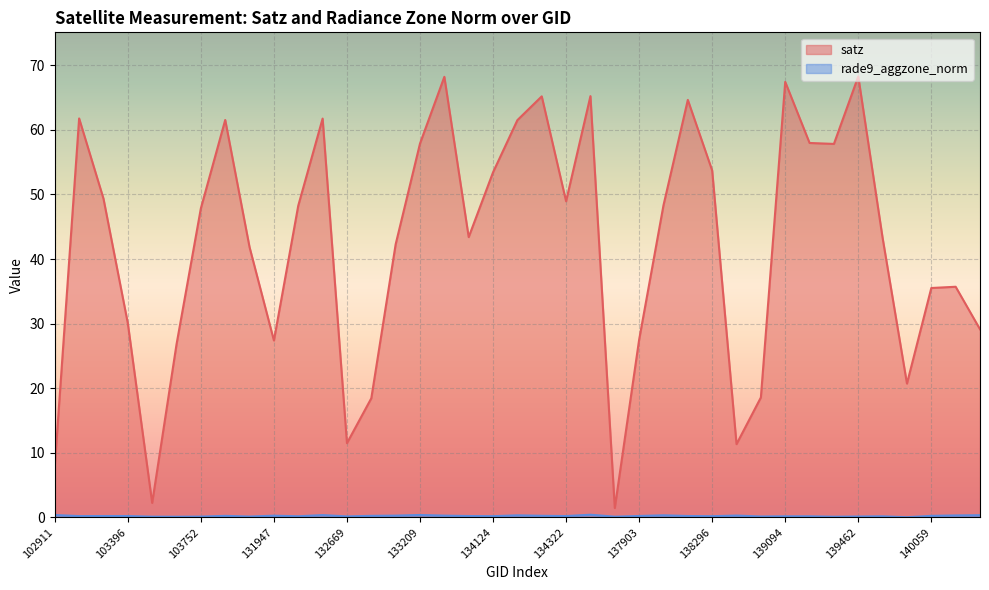

True or false: satz and rade9_aggzone_norm cross at least once.

False